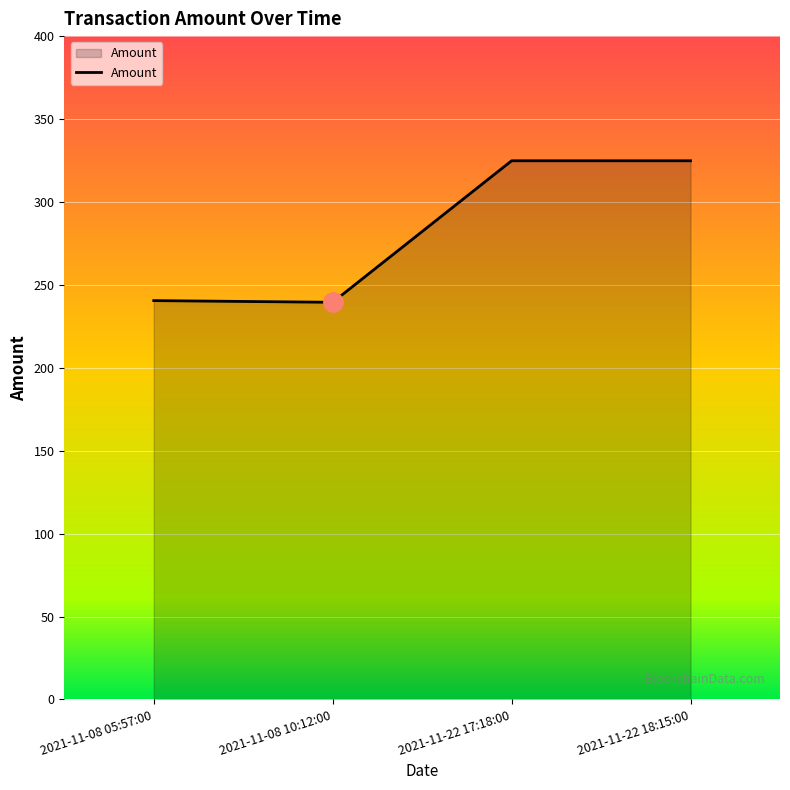

What is the difference between the second highest and minimum values?

85.3